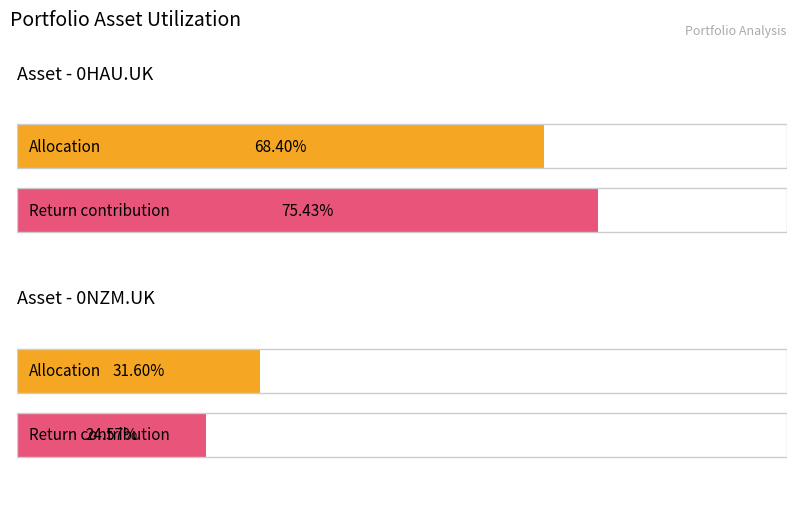

What position from the right is 0HAU.UK?

2